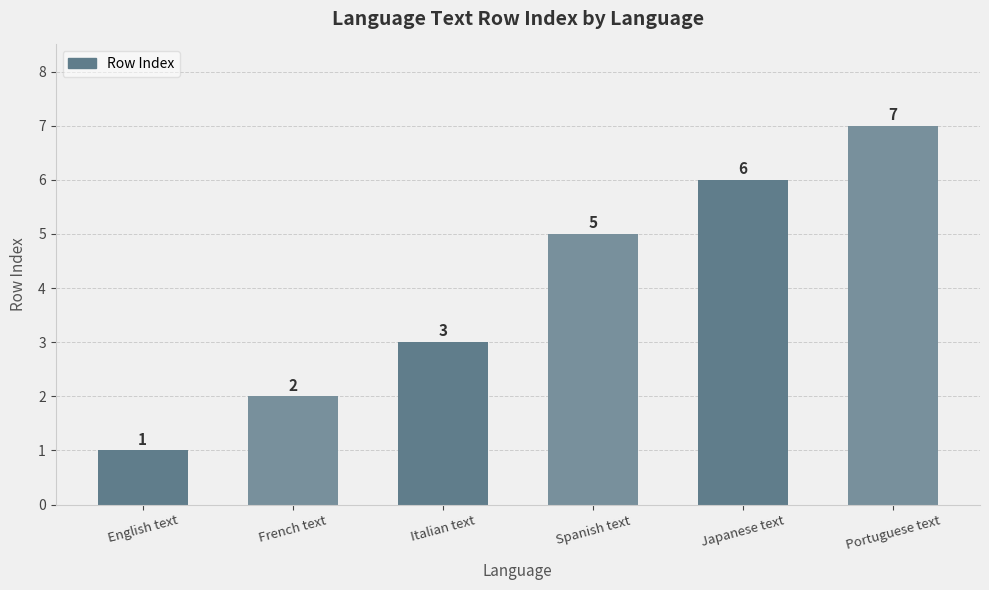

How many bars are there in total?

6